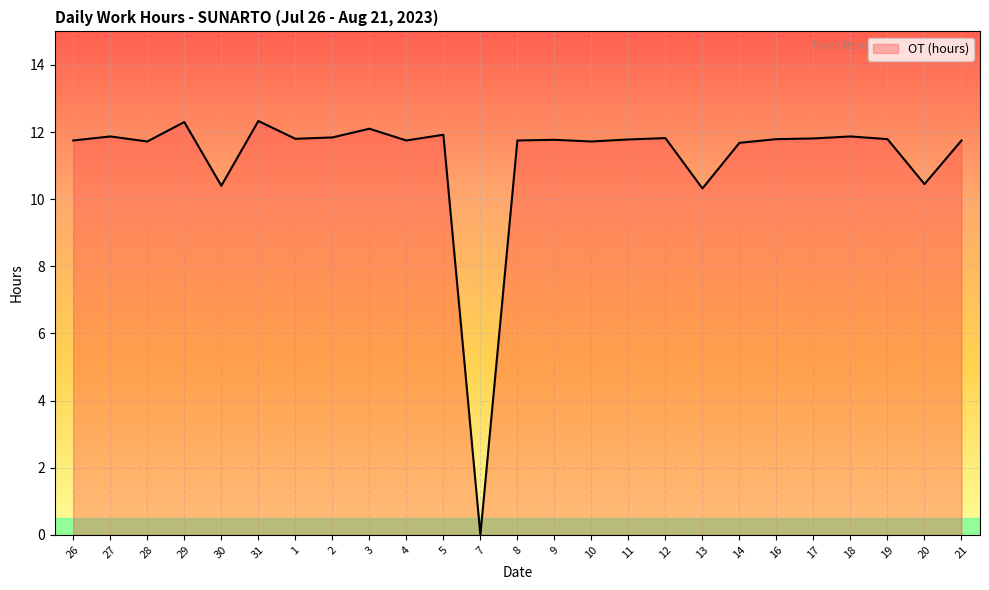

Which has a higher value, 5 or 7?

5